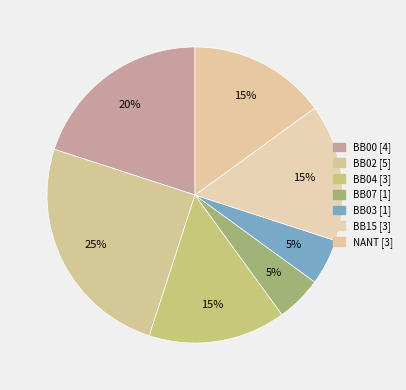

What percentage is the NANT slice, to the nearest percent?

15%